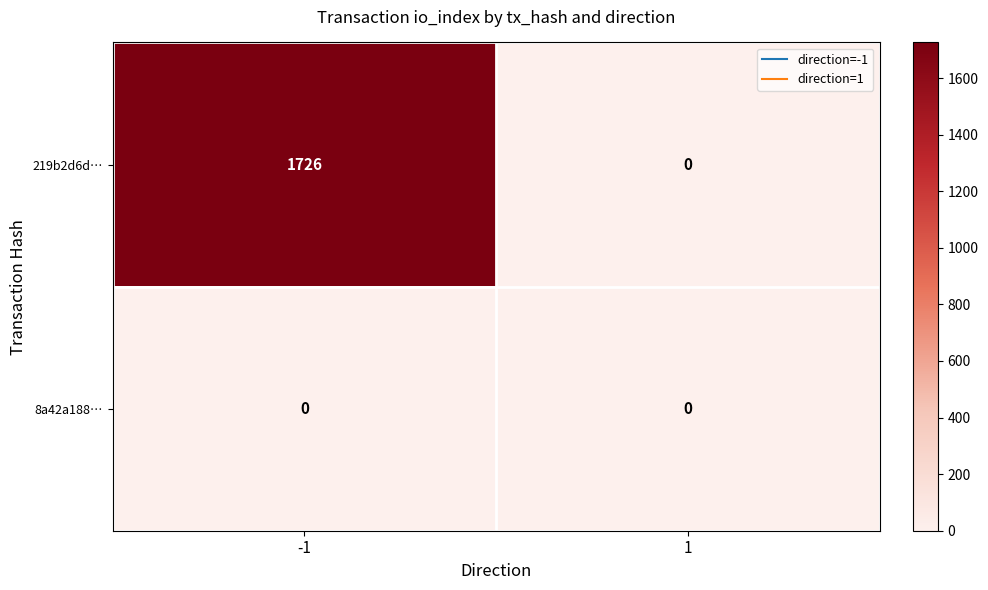

The value of 219b2d6d… at 1 is 0. True or false?

True